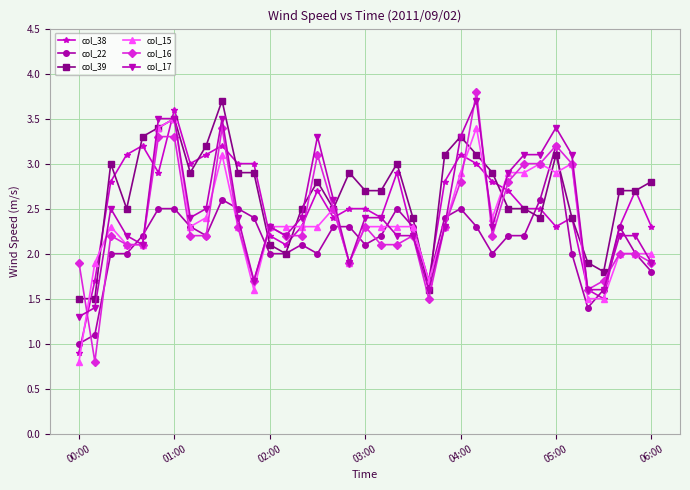

What is the minimum value shown in the chart?

0.8